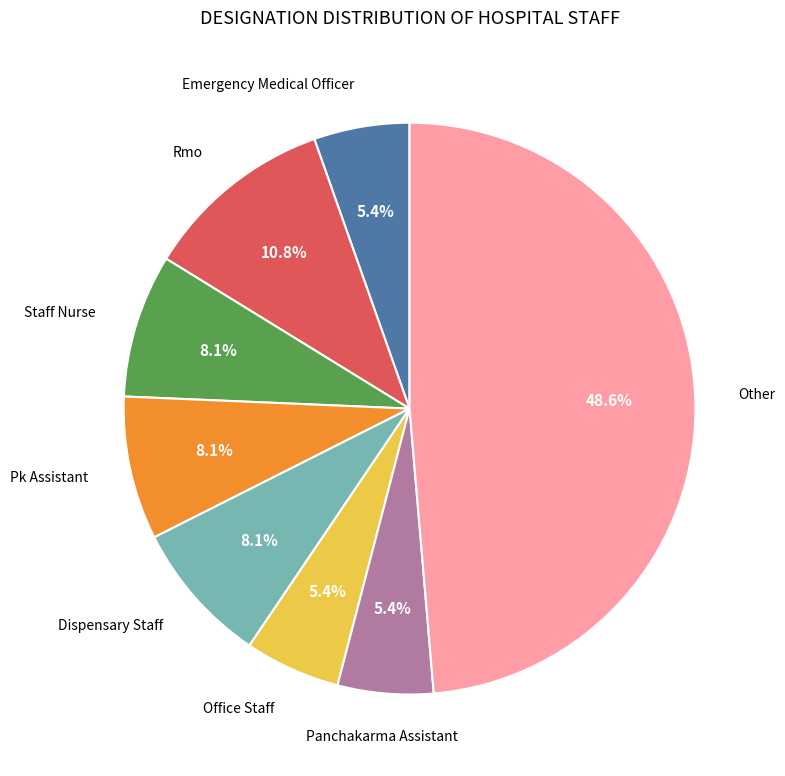

Approximately how many times larger is the value at Pk Assistant compared to Staff Nurse?

1.0